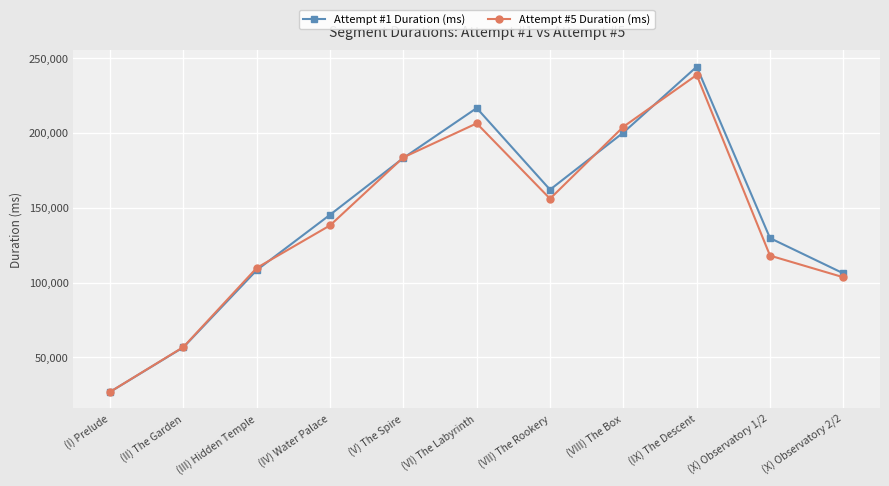

What is the smallest value displayed?

26851